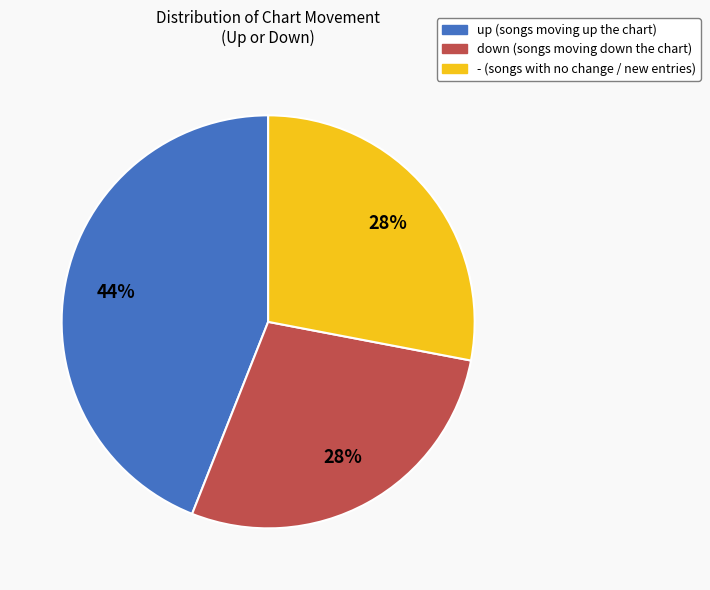

Approximately how many times larger is the value at up compared to -?

1.6